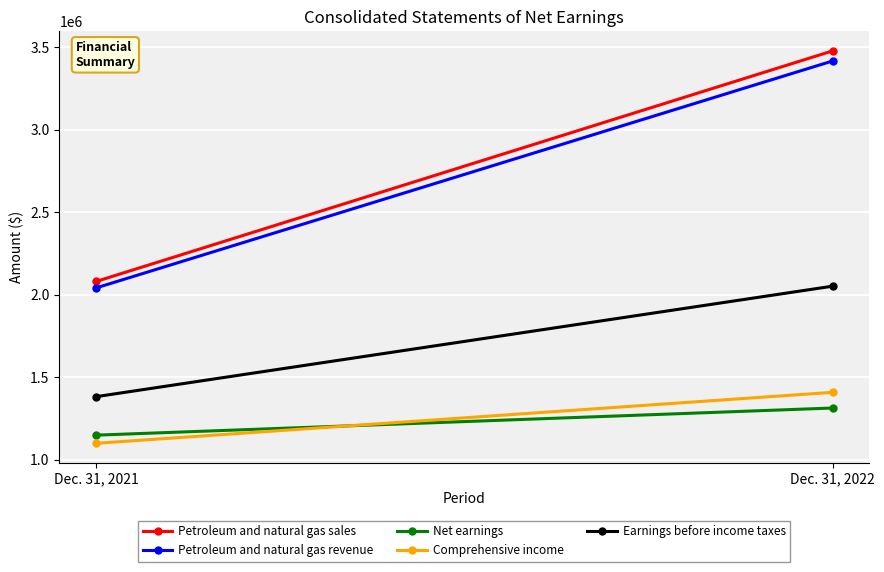

What is the smallest value displayed?

1099177